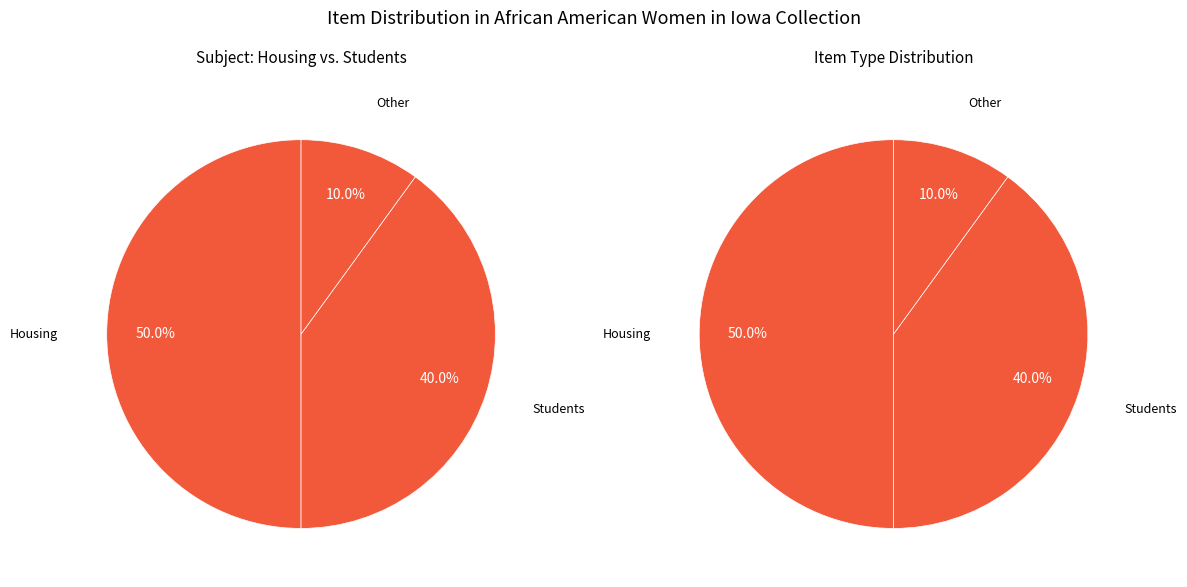

Is there any slice that represents more than half of the pie?

No